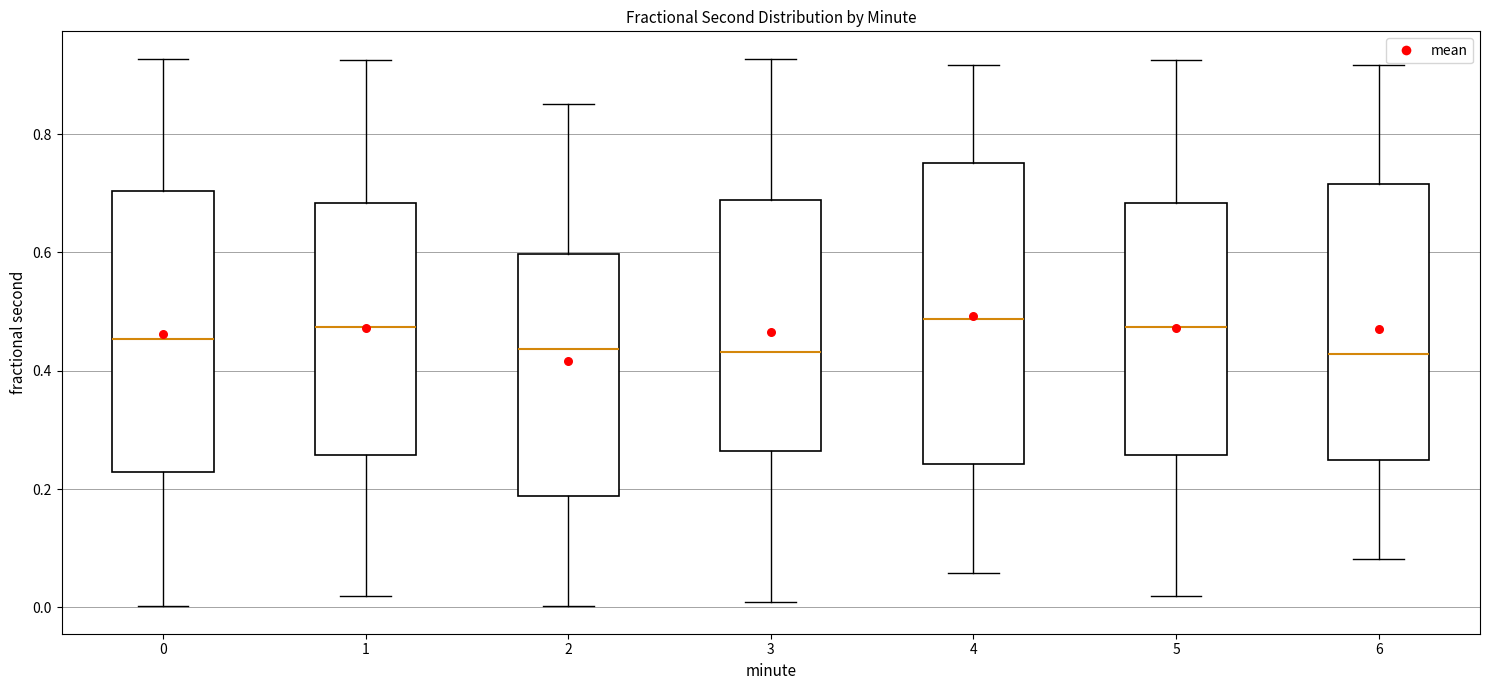

Where does the median line of the box at x = 5 sit on the y-axis? The values are not printed on the chart, so give them approximately, as read against the axis.

0.48